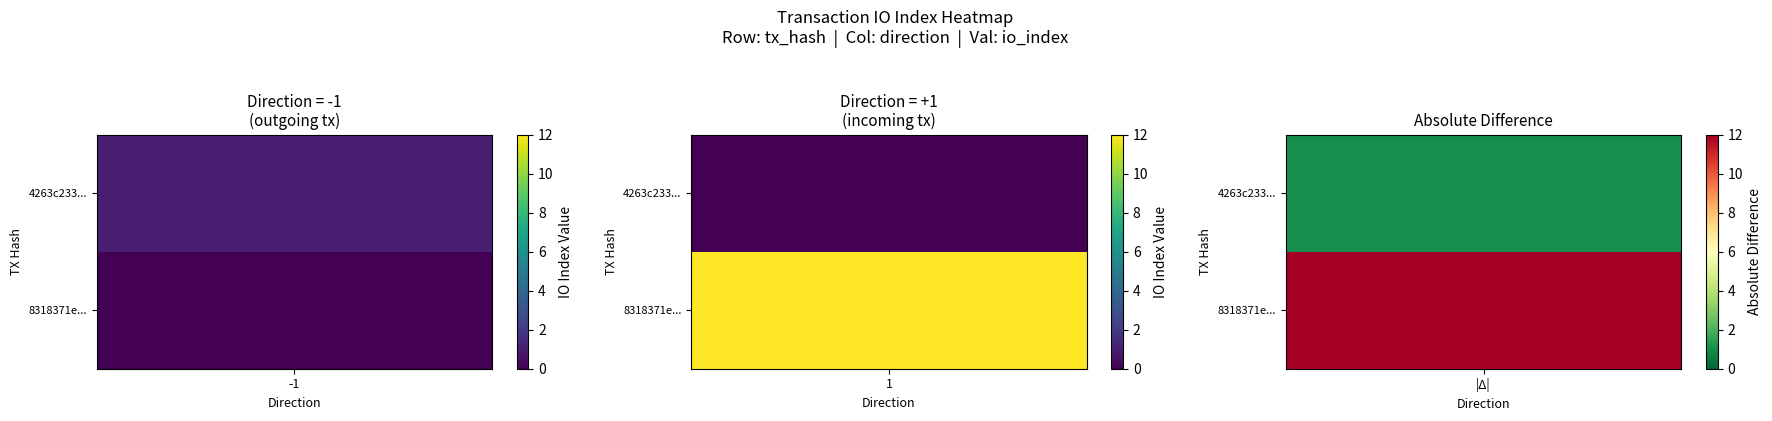

How many series are shown in this chart?

2